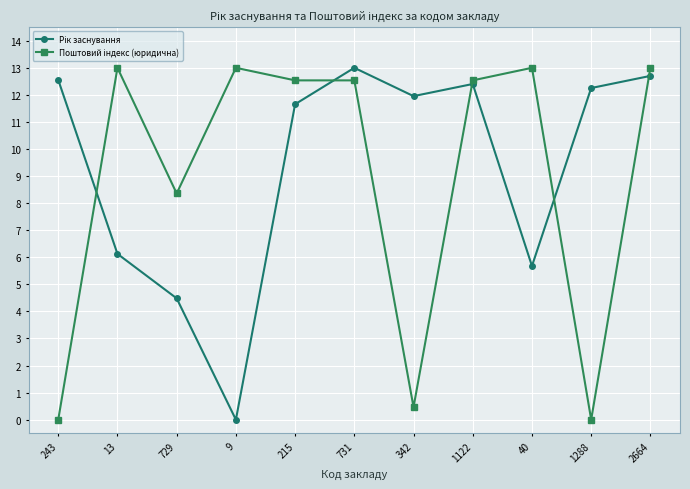

What is the label of the 4th point from the left?

9